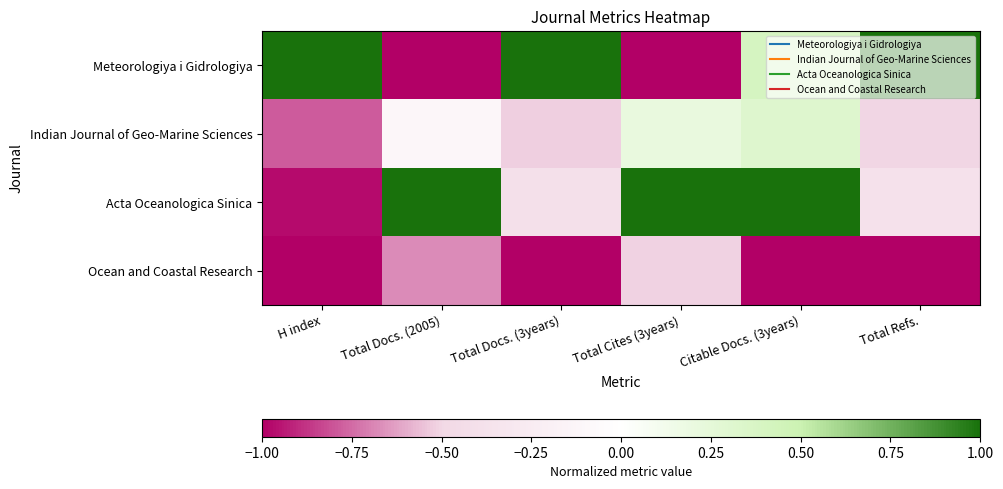

At which category does the chart reach its peak across all series?

H index